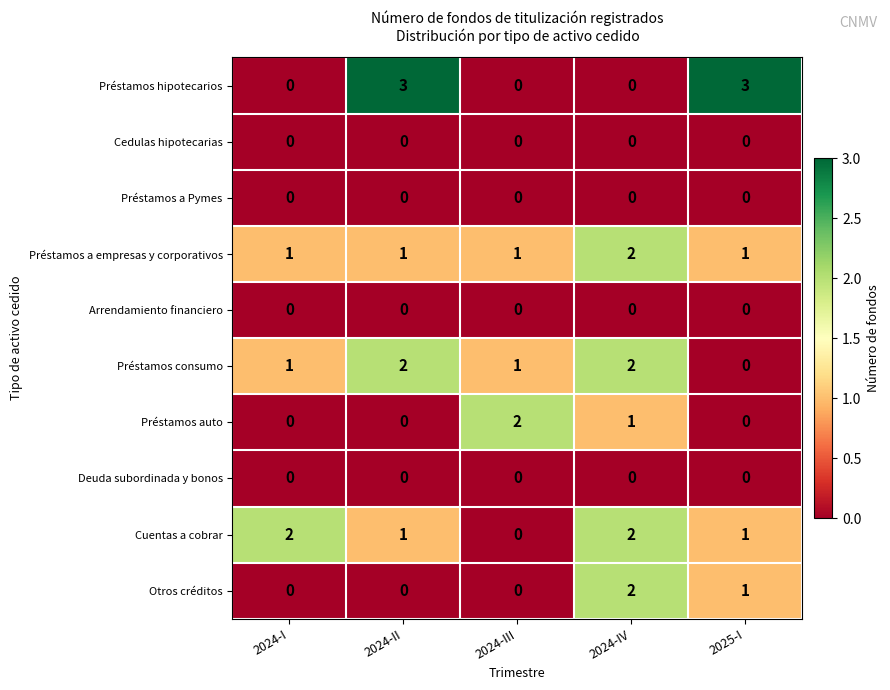

How many Préstamos consumo values are between 1 and 2?

4